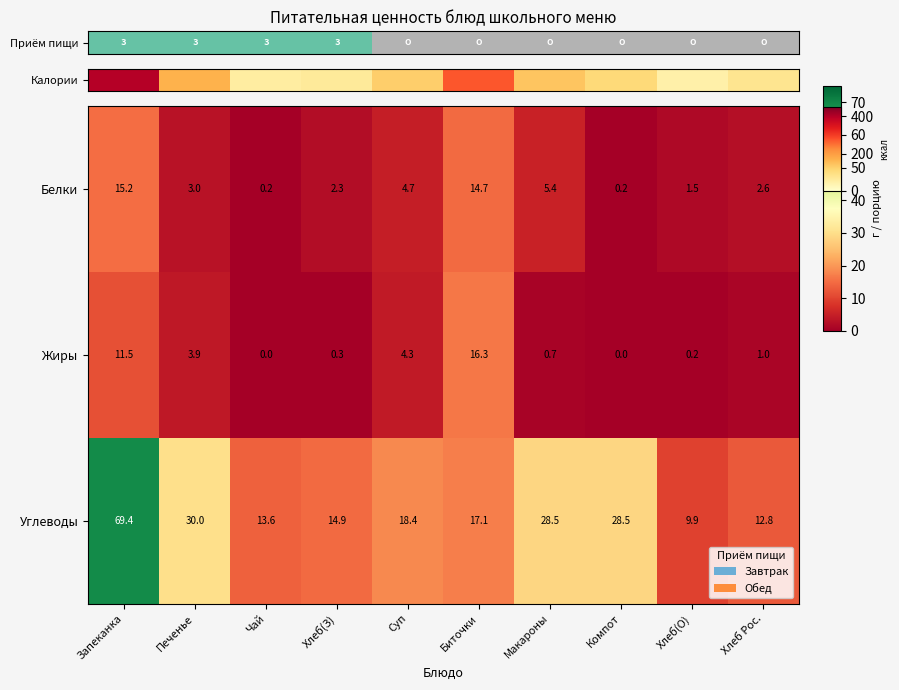

What is the difference between the second highest and minimum values in the Углеводы series?

20.1